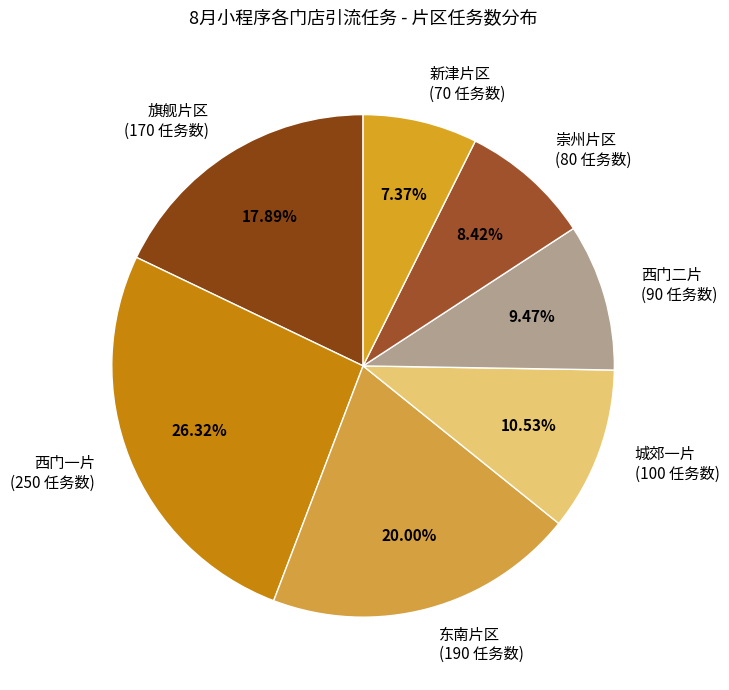

Count the number of slices in the pie.

7